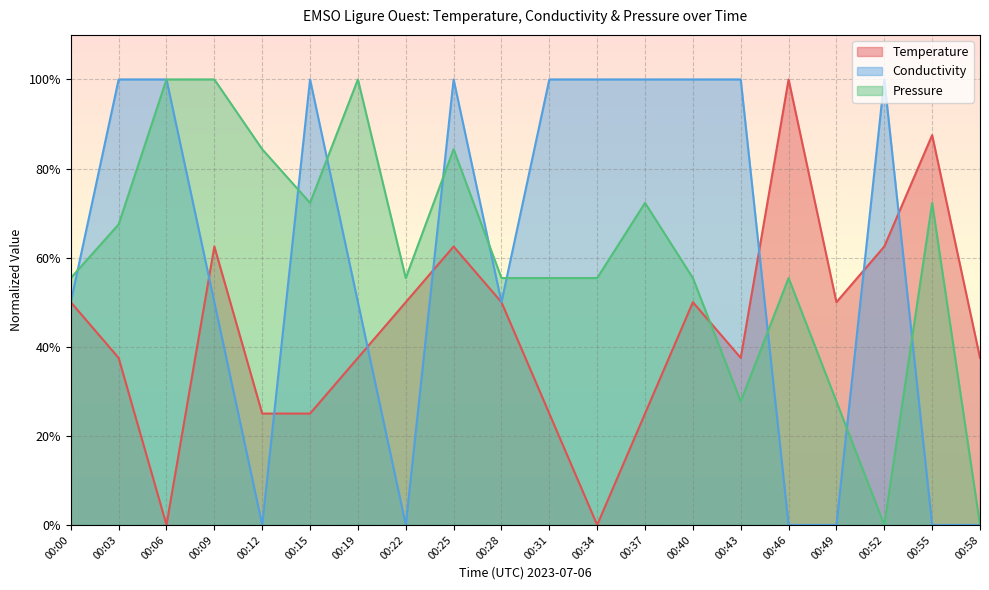

True or false: Pressure and Conductivity cross at least once.

True